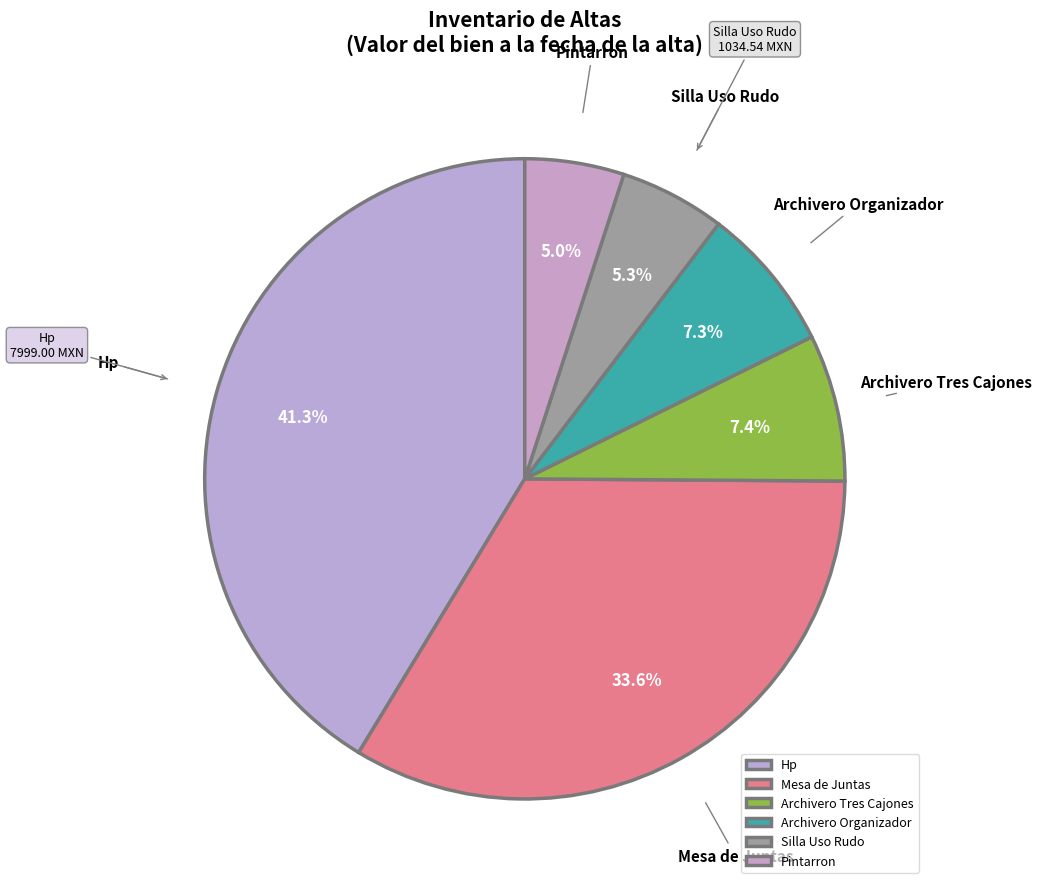

Combined, do Mesa de Juntas and Archivero Organizador account for over 50%?

No